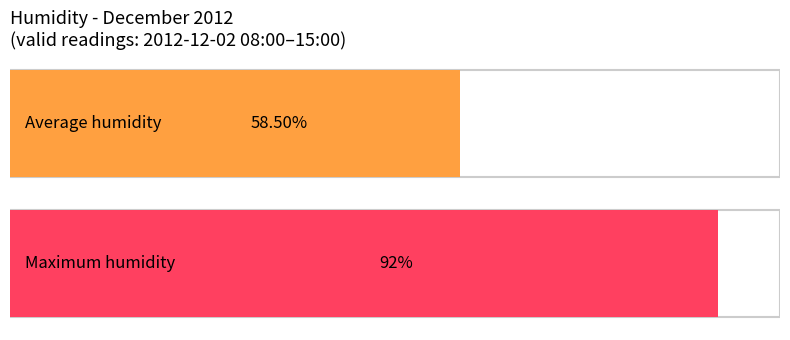

Is the value of Maximum humidity at 10:00 greater than the value of Average humidity at 08:00?

No